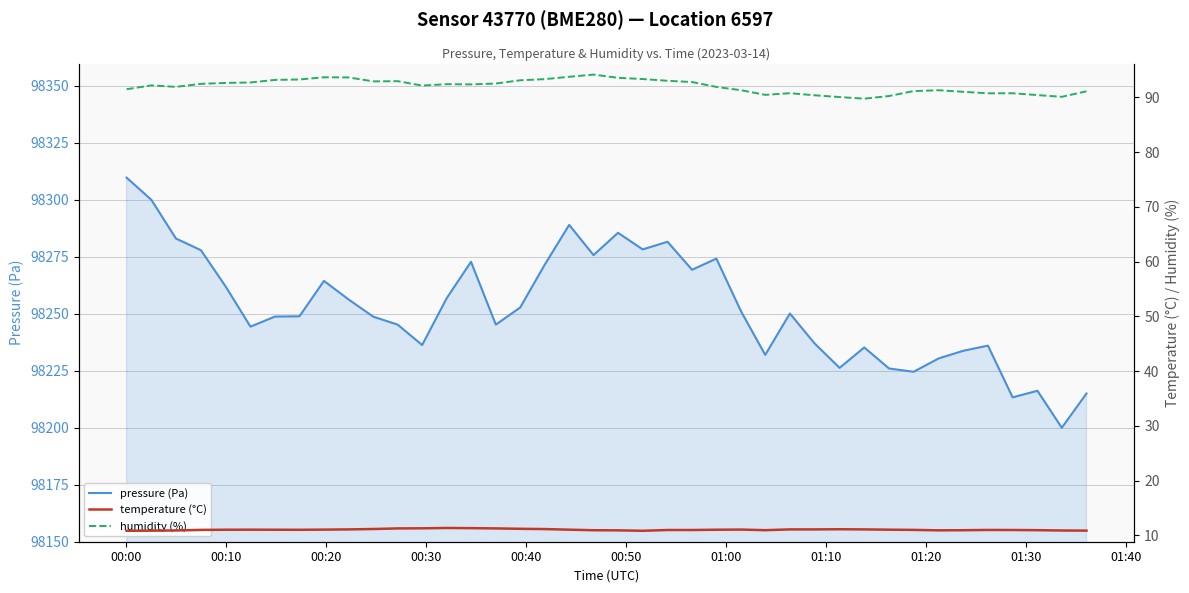

What is the maximum value for pressure (Pa)?

98309.7